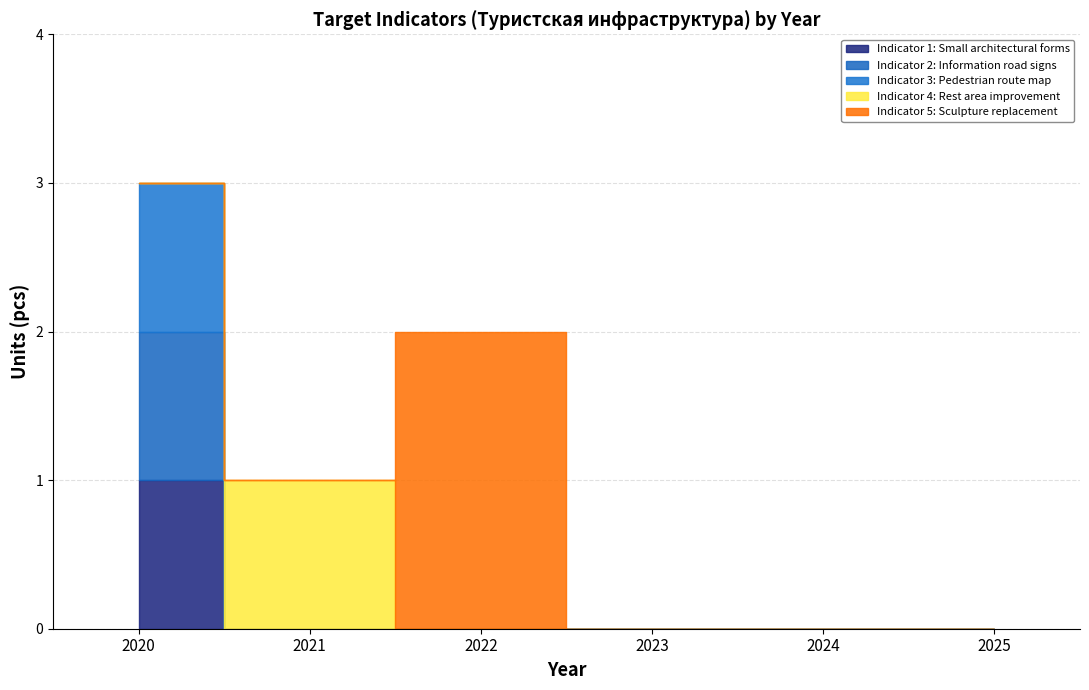

True or false: 2024 and 2021 intersect in this chart.

False